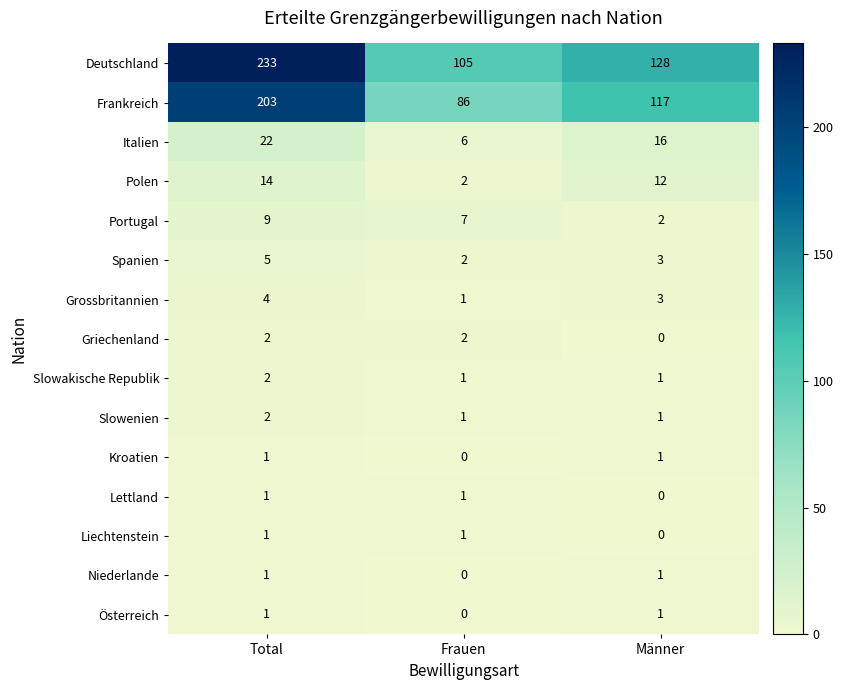

Which series changed the most between Frauen and Männer?

Frankreich